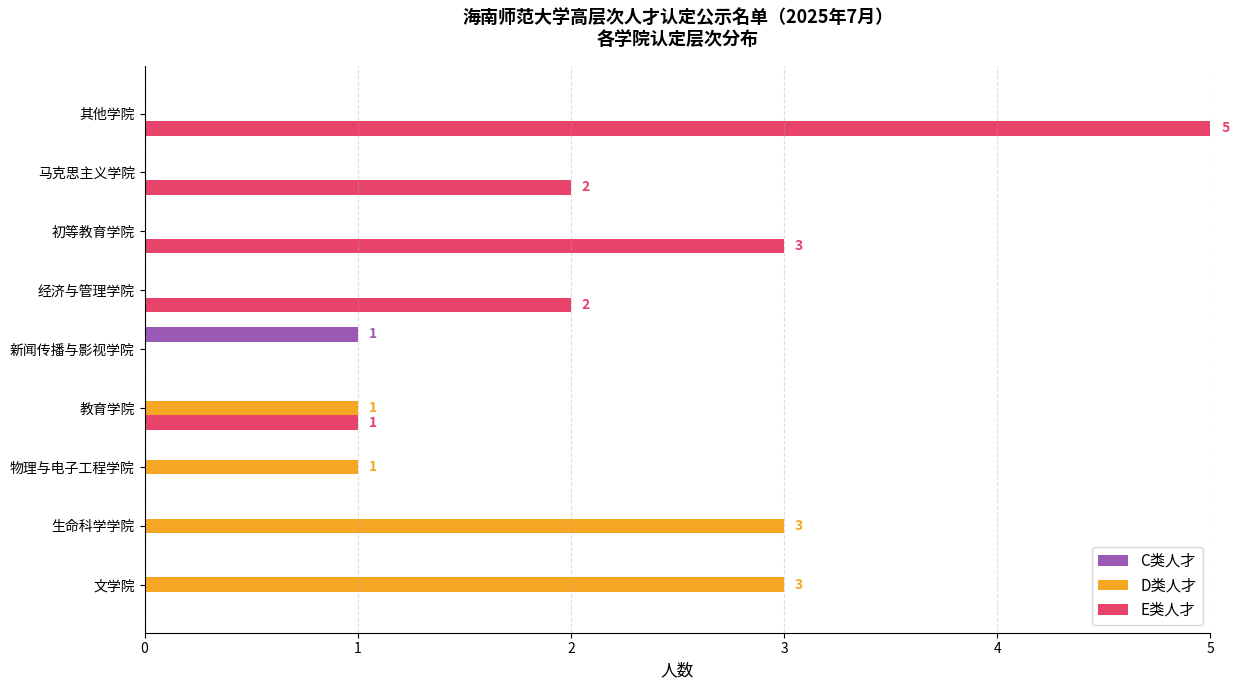

The E类人才 series shows 1 at 初等教育学院. True or false?

False